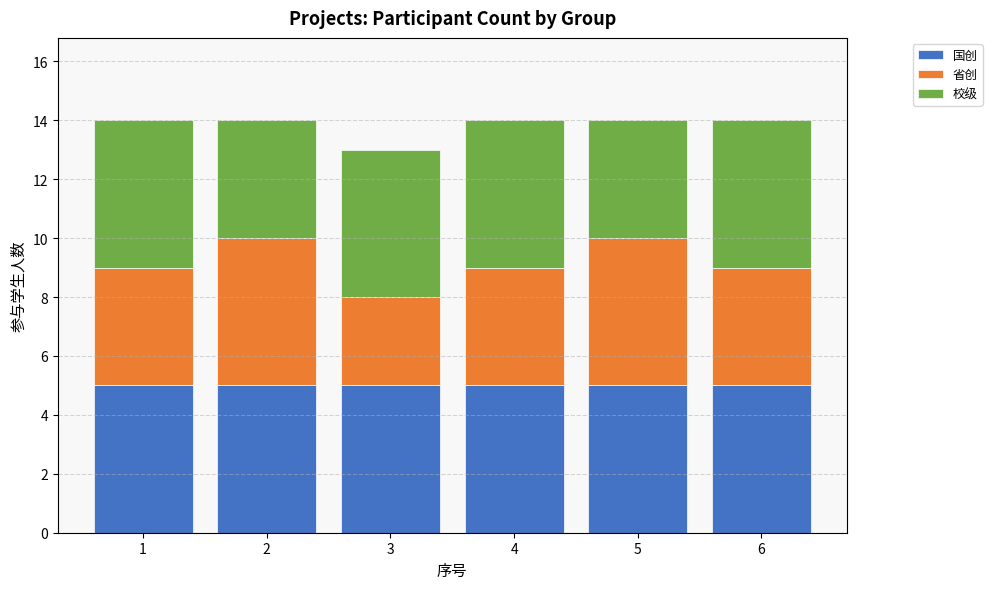

What is the total value across all series at 1?

14